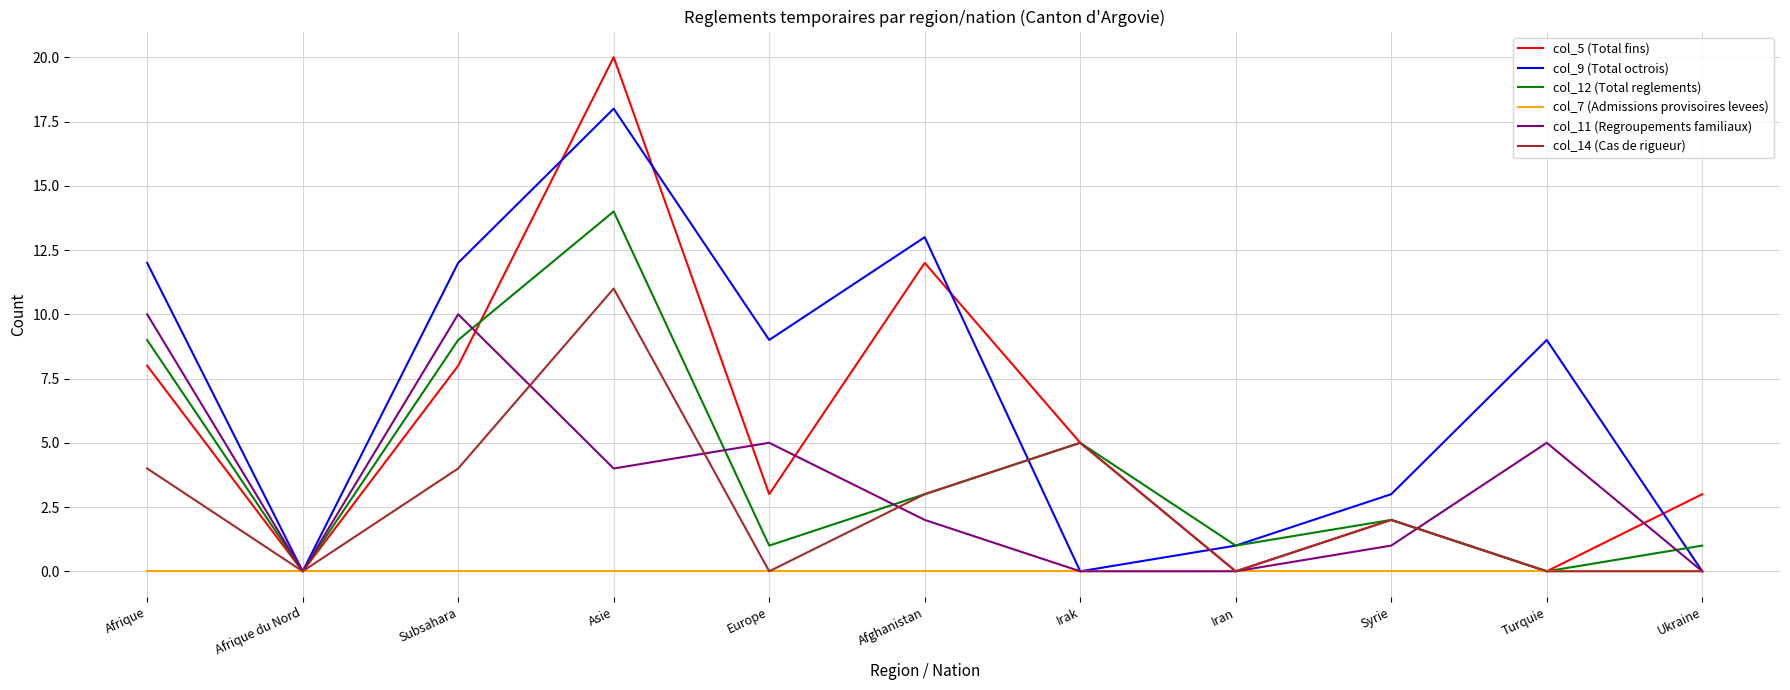

The col_5 (Total fins) series shows 3 at Afrique. True or false?

False